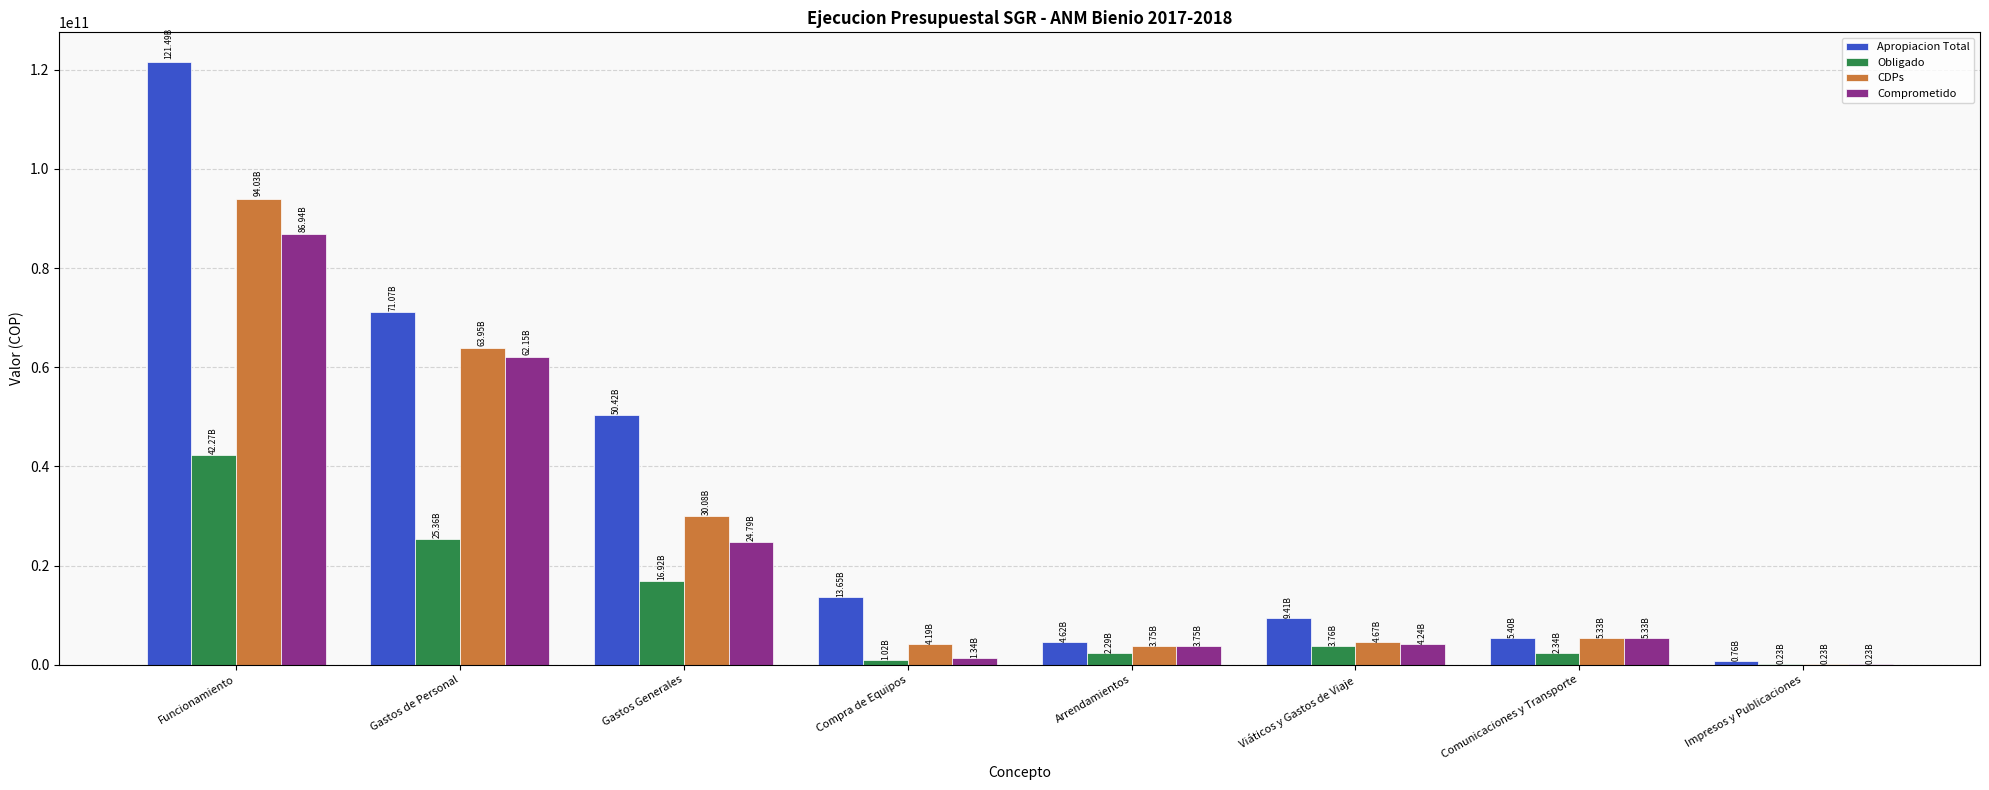

What are all the series names shown in the legend?

Apropiacion Total, Obligado, CDPs, Comprometido